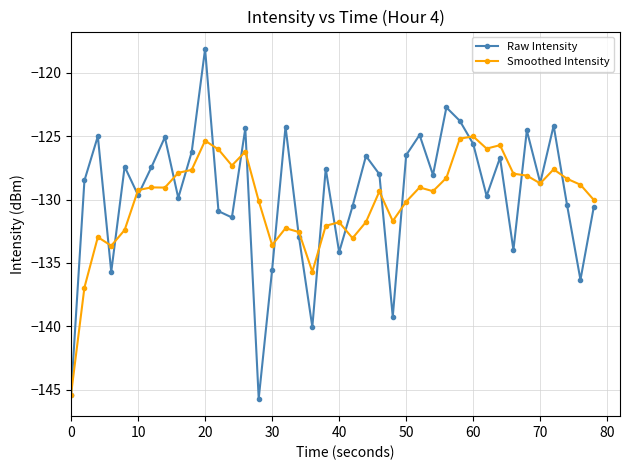

After their last crossing, which series has the higher values: Smoothed Intensity or Raw Intensity?

Smoothed Intensity